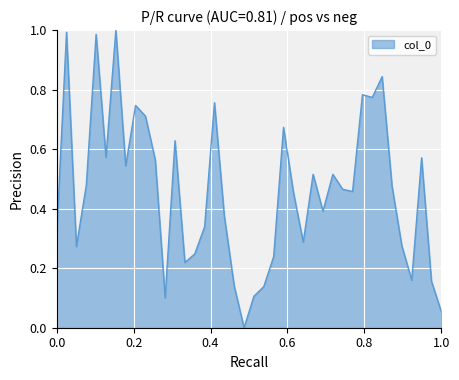

Does the chart have visible grid lines?

Yes